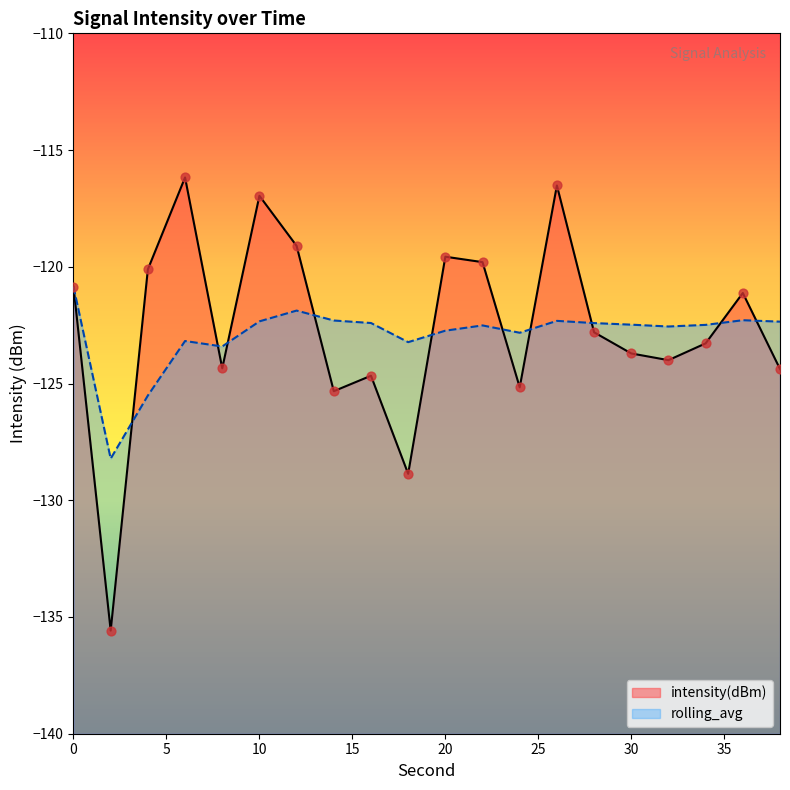

Is the value of rolling_avg at 14 greater than the value of intensity(dBm) at 12?

No